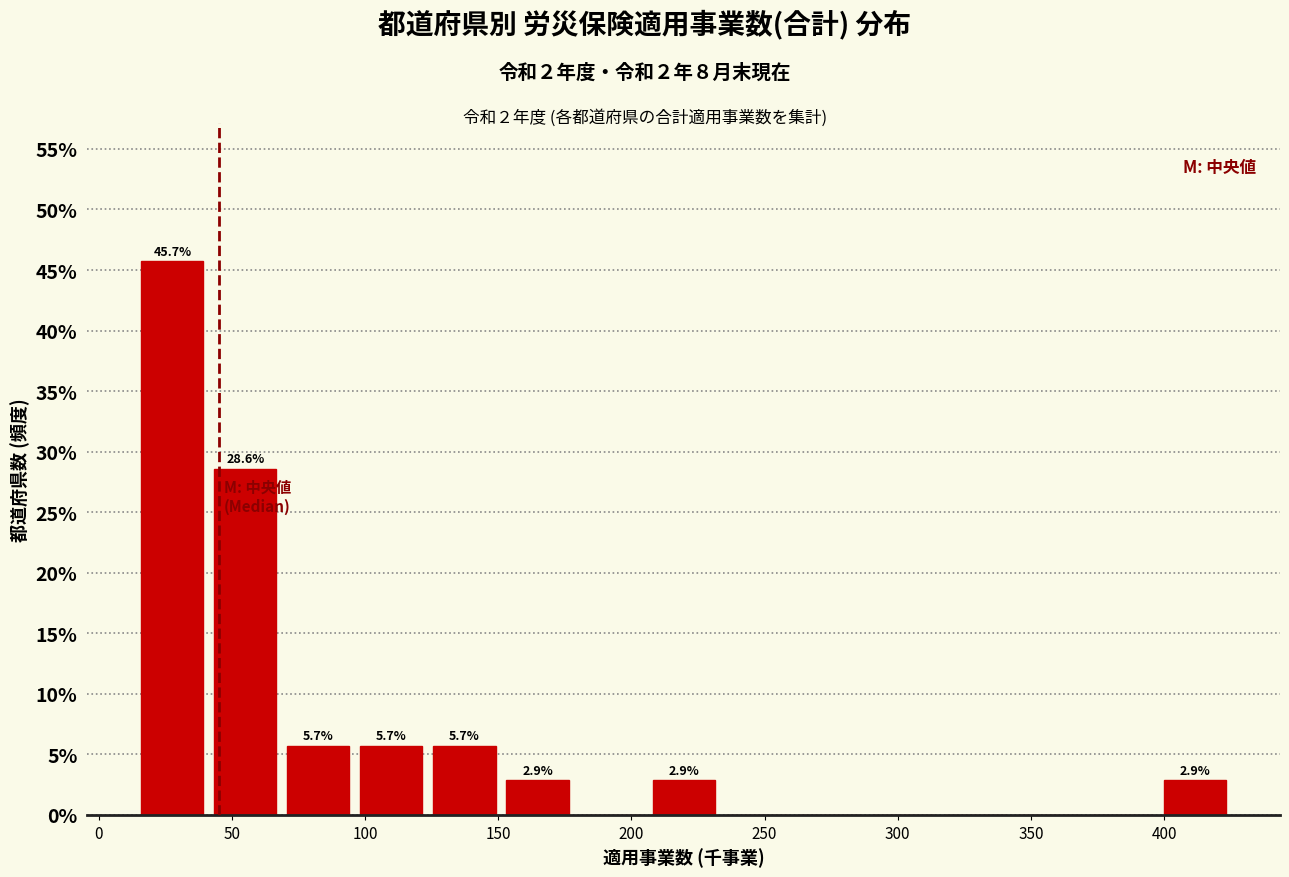

Which range on the x-axis has the tallest bar?

15 to 40